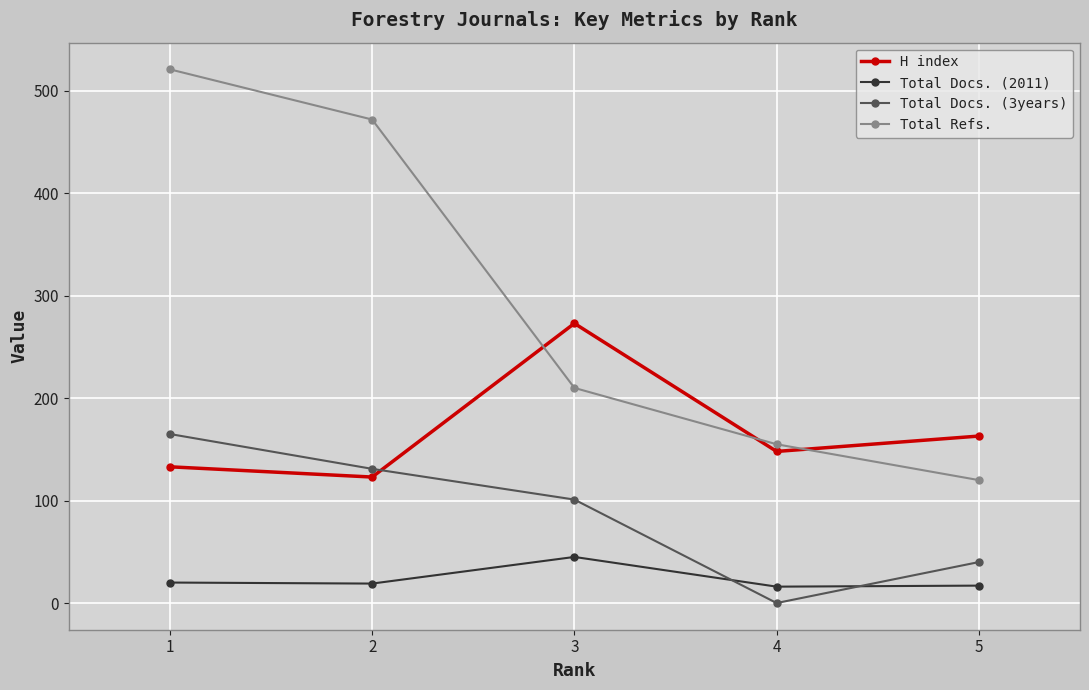

At which category does H index reach its first local peak?

3